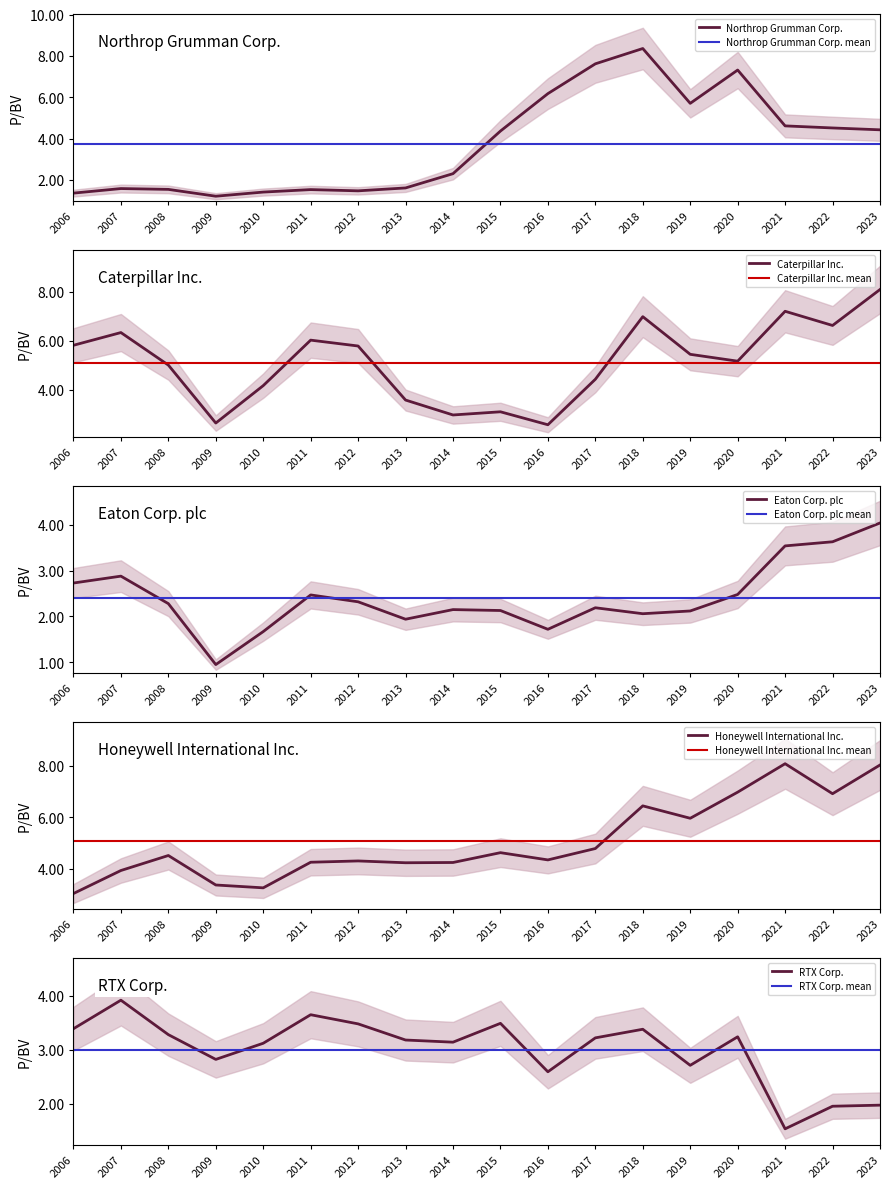

Is this an area chart (filled region under the line)?

No